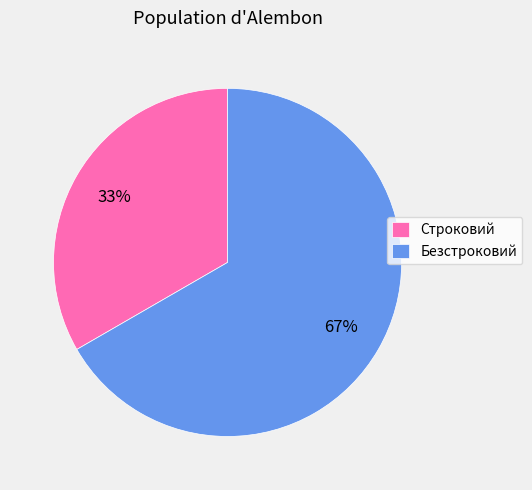

What is the largest slice in the pie chart?

Безстроковий